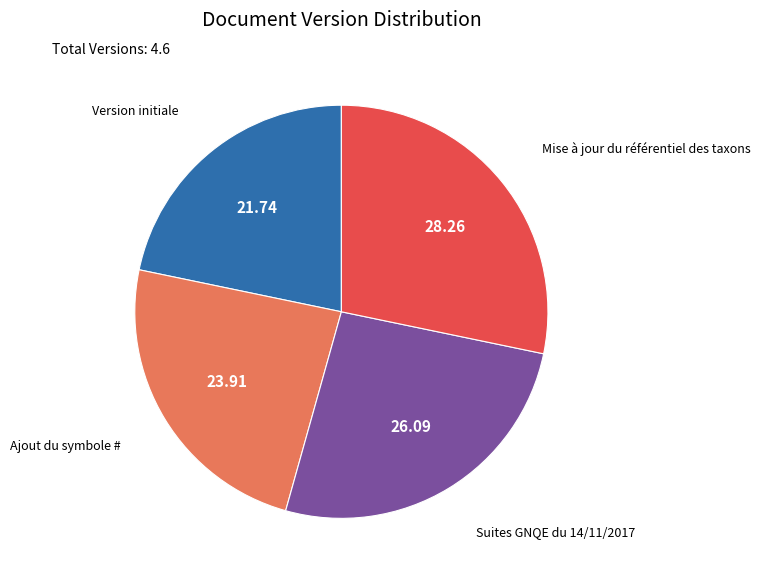

Count the number of slices in the pie.

4